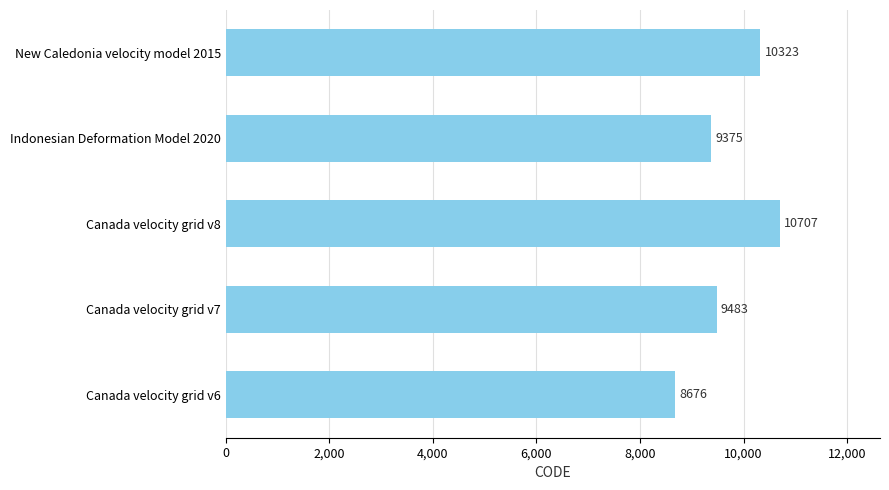

How many data points are less than 9483?

2